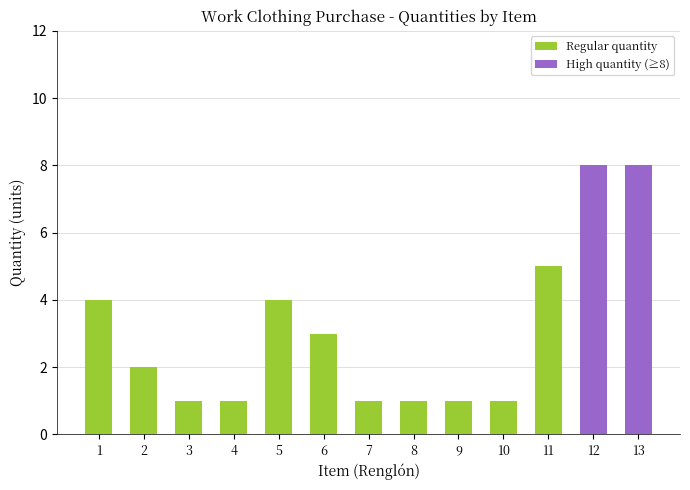

Does the chart contain stacked bars?

No